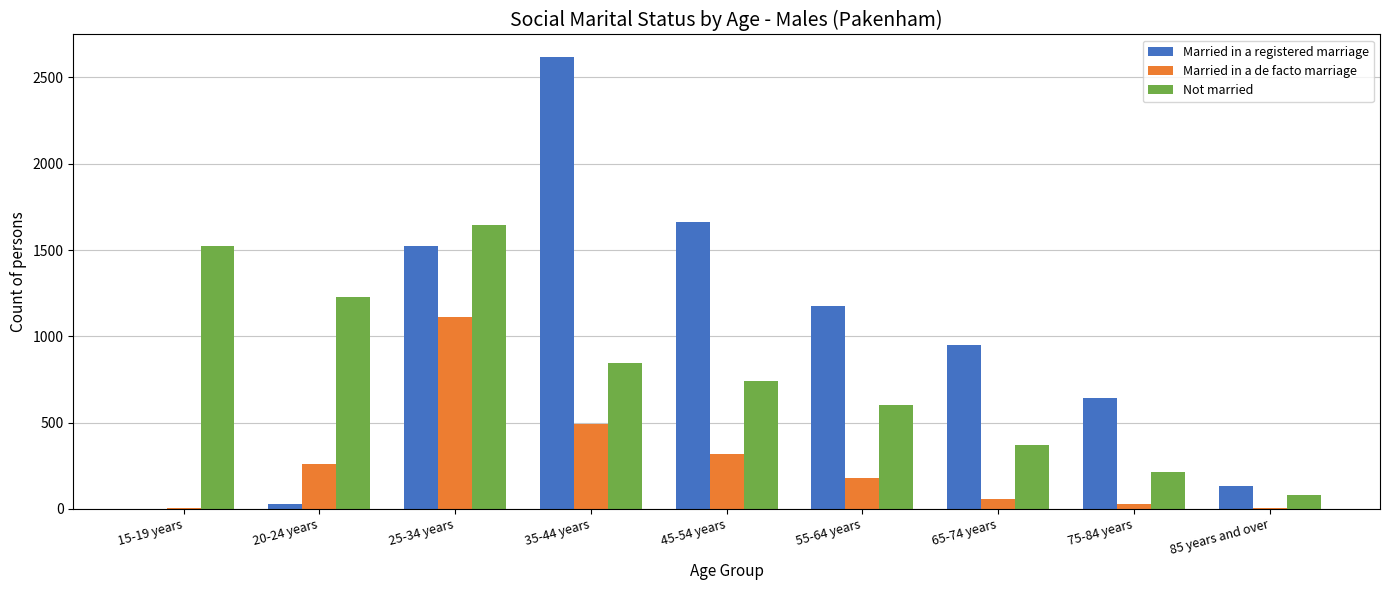

Is the value of Not married at 35-44 years greater than the value of Married in a registered marriage at 20-24 years?

Yes